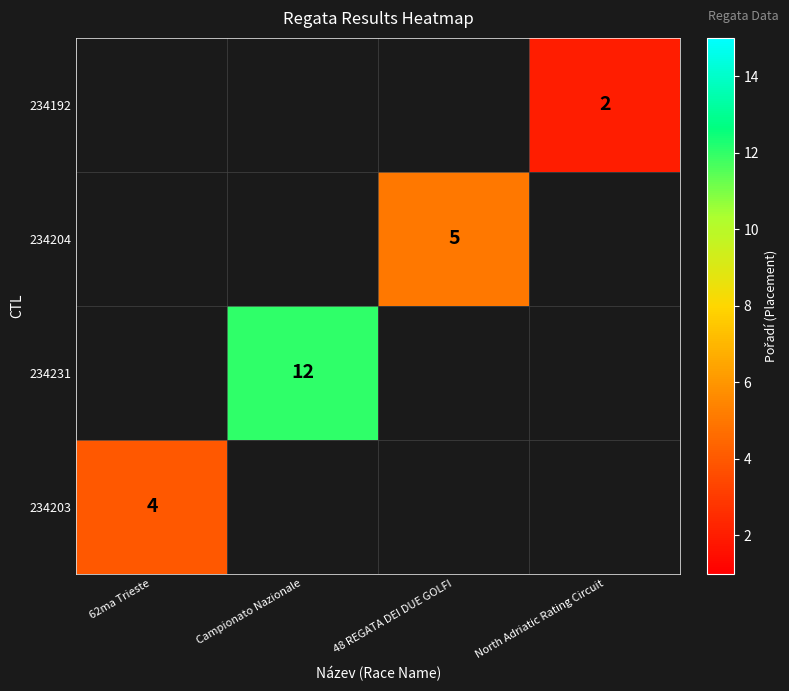

Is it true that 234192 equals 2 at North Adriatic Rating Circuit?

True